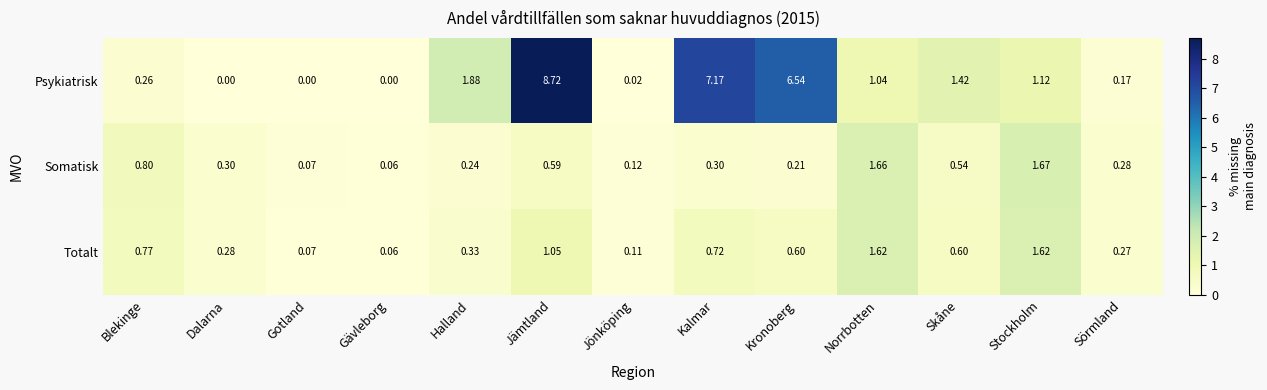

Which series has the widest spread of values?

Psykiatrisk